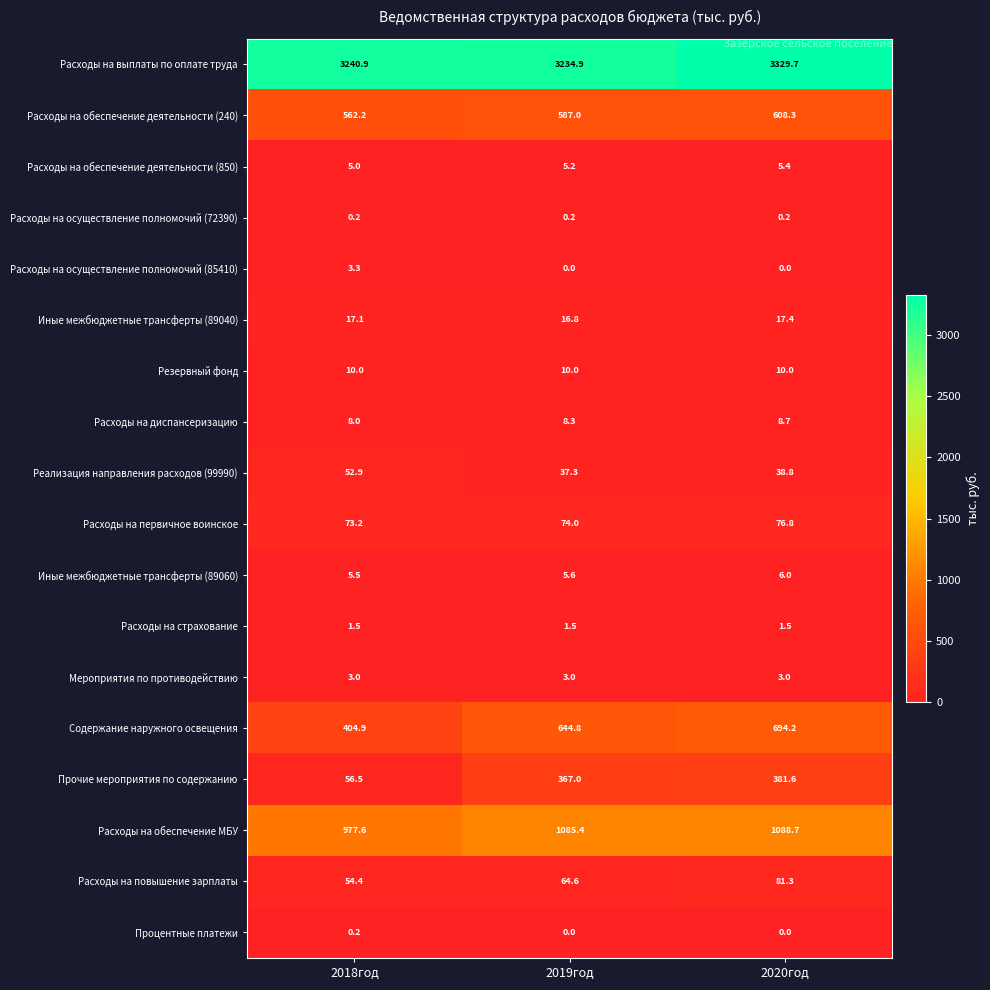

What is the sum of the Иные межбюджетные трансферты (89040) values at 2018год and 2019год?

33.9